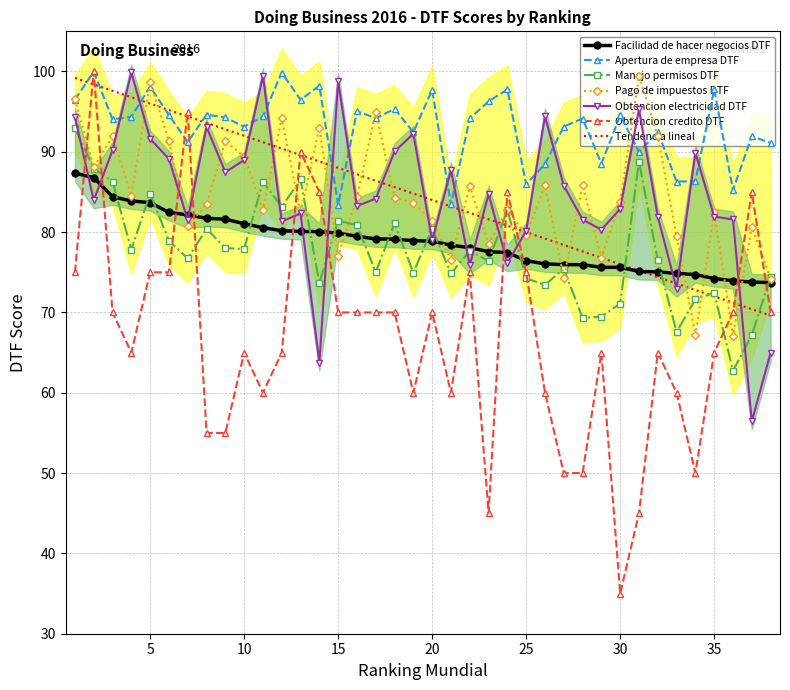

What is the smallest value displayed?

35.0